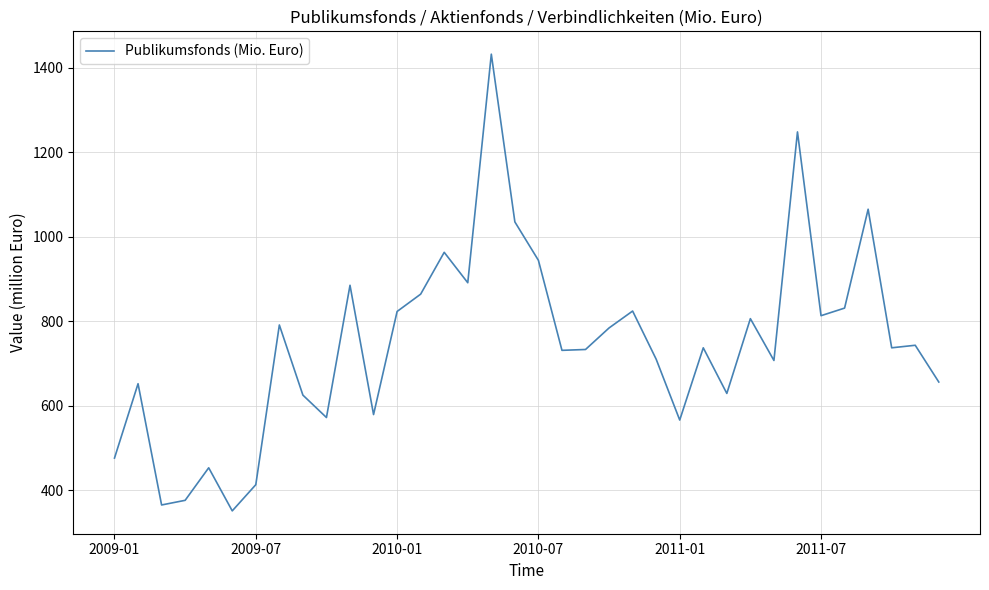

What is the difference between the maximum and minimum values?

1081